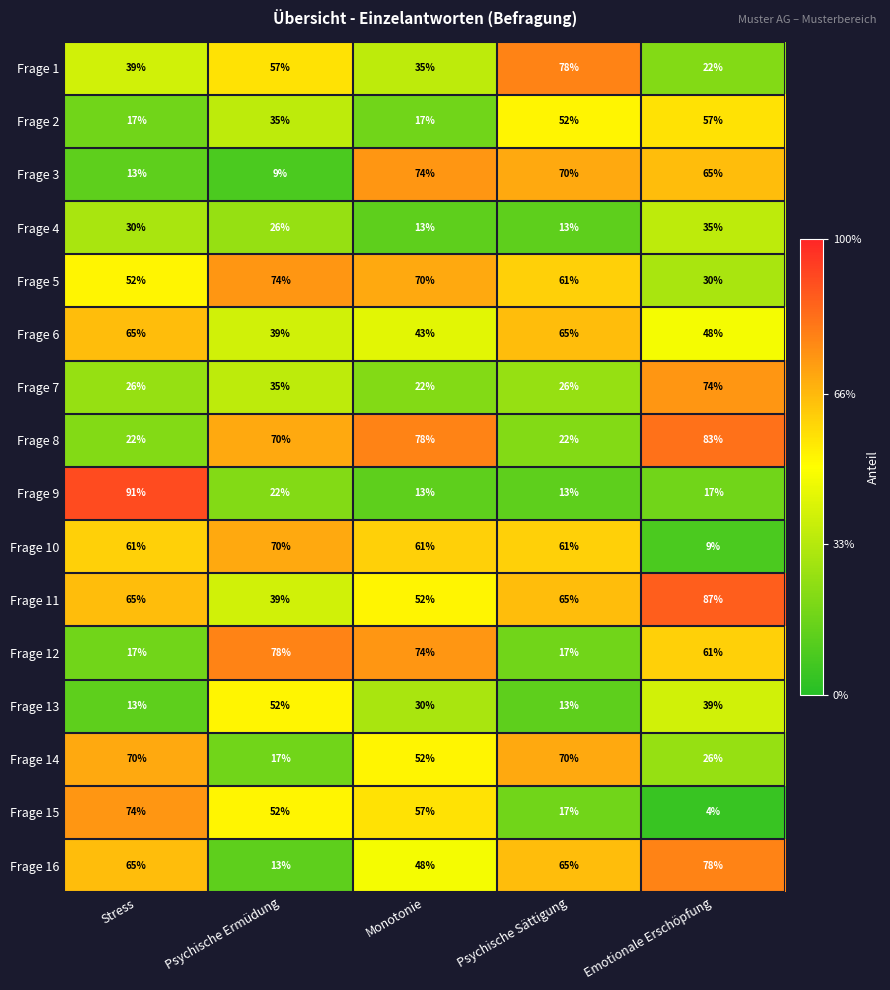

What is the spread (max minus min) of values at Psychische Ermüdung?

69